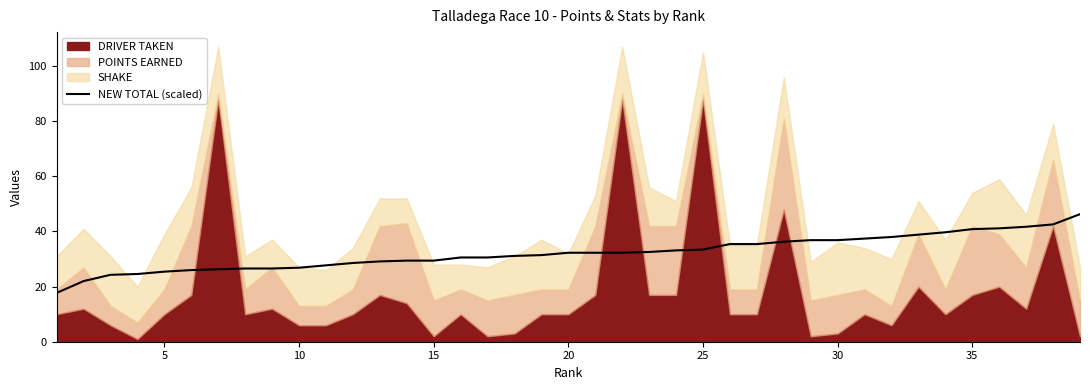

True or false: NEW TOTAL (scaled) has a value of 29.4 at 15.

True